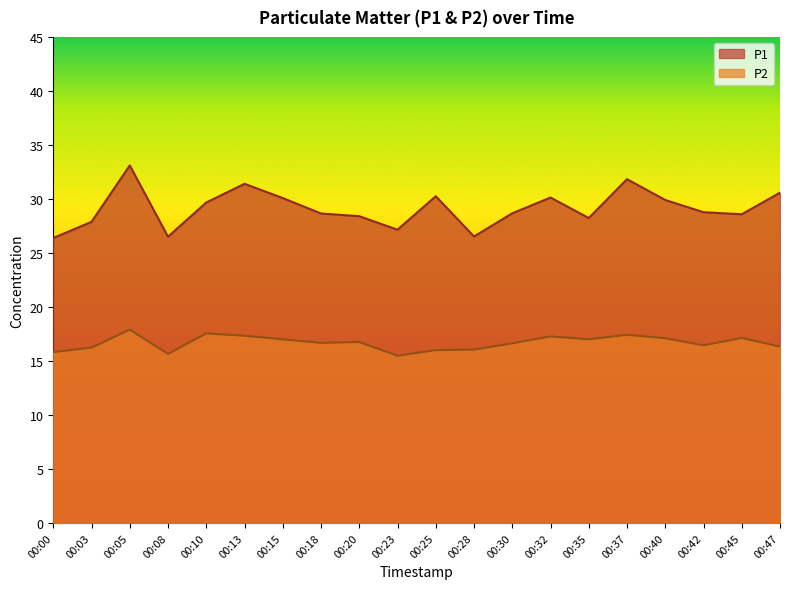

How many lines are shown in the chart?

2